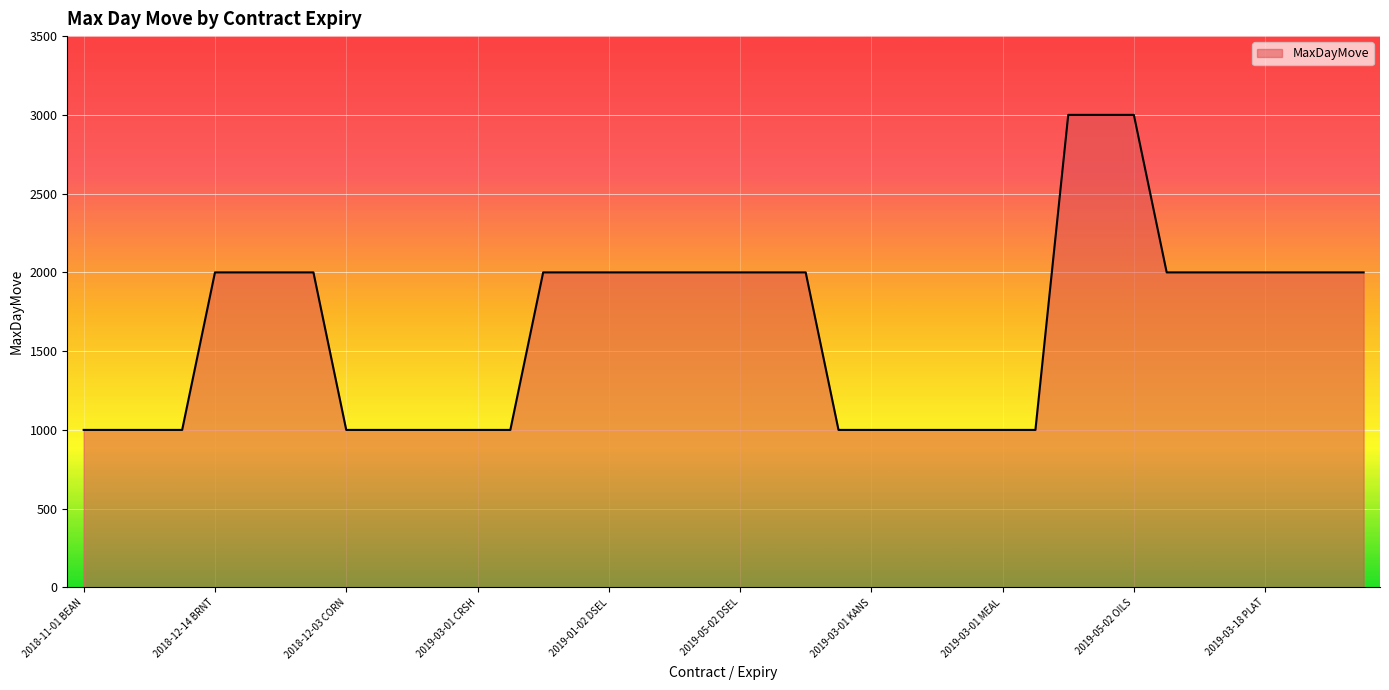

What is the difference between the maximum and minimum values?

2000